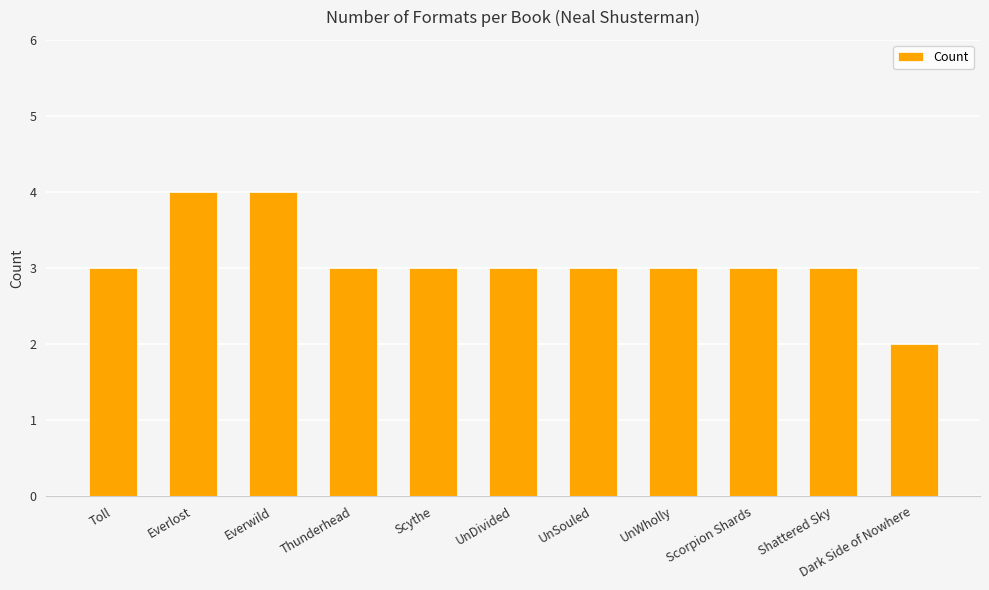

How many data points does each series have?

11